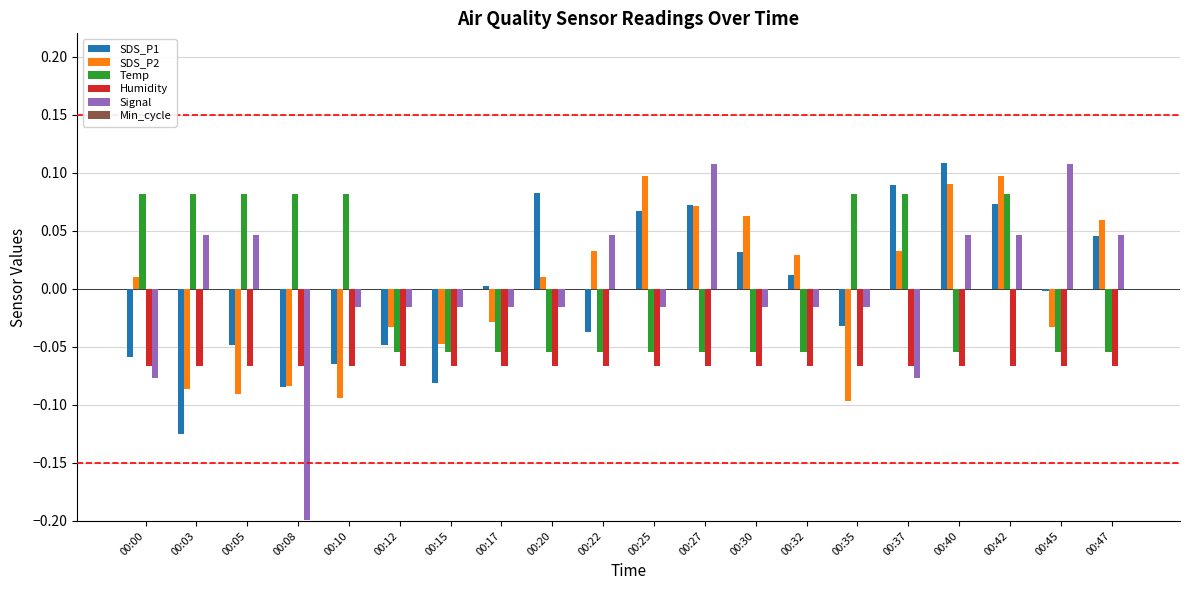

Is the value of Humidity at 00:03 greater than the value of SDS_P1 at 00:03?

Yes